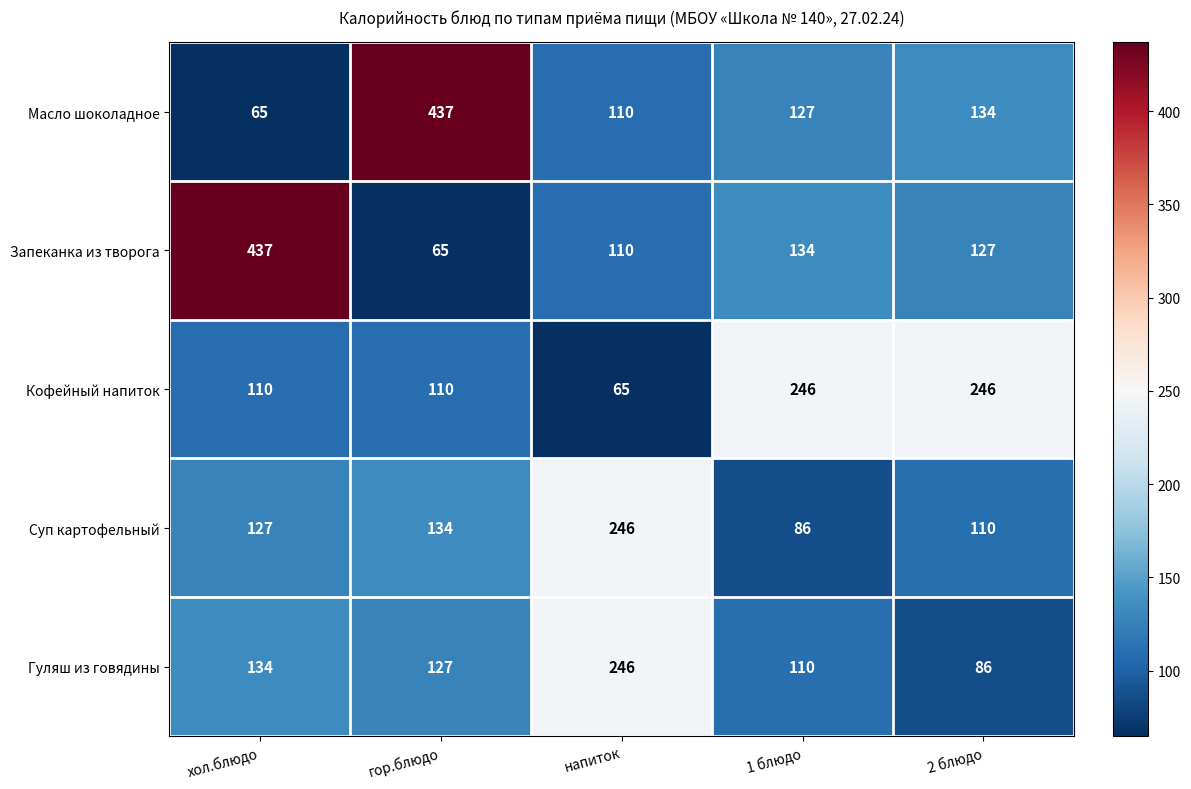

How many series are shown in this chart?

5